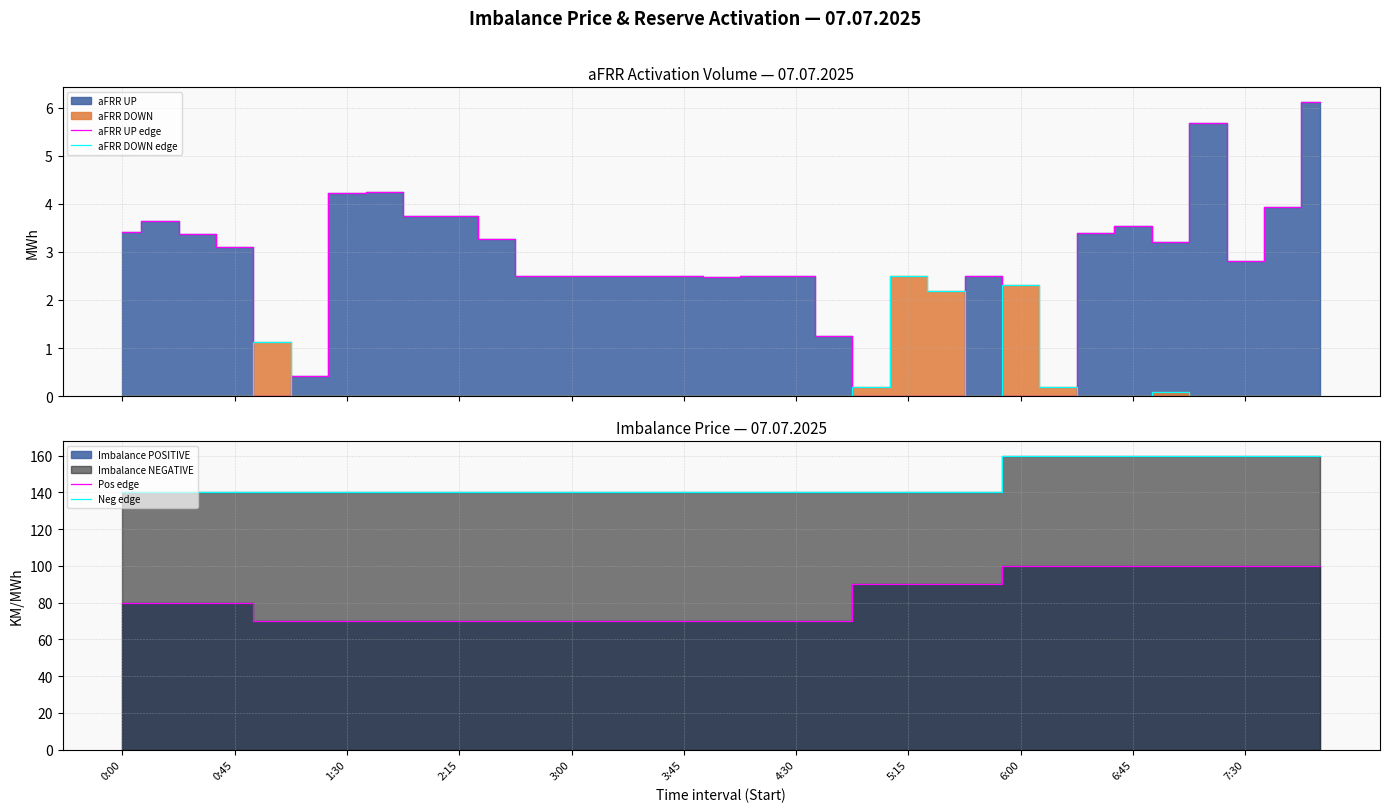

At how many categories does at least one series exceed 94?

33